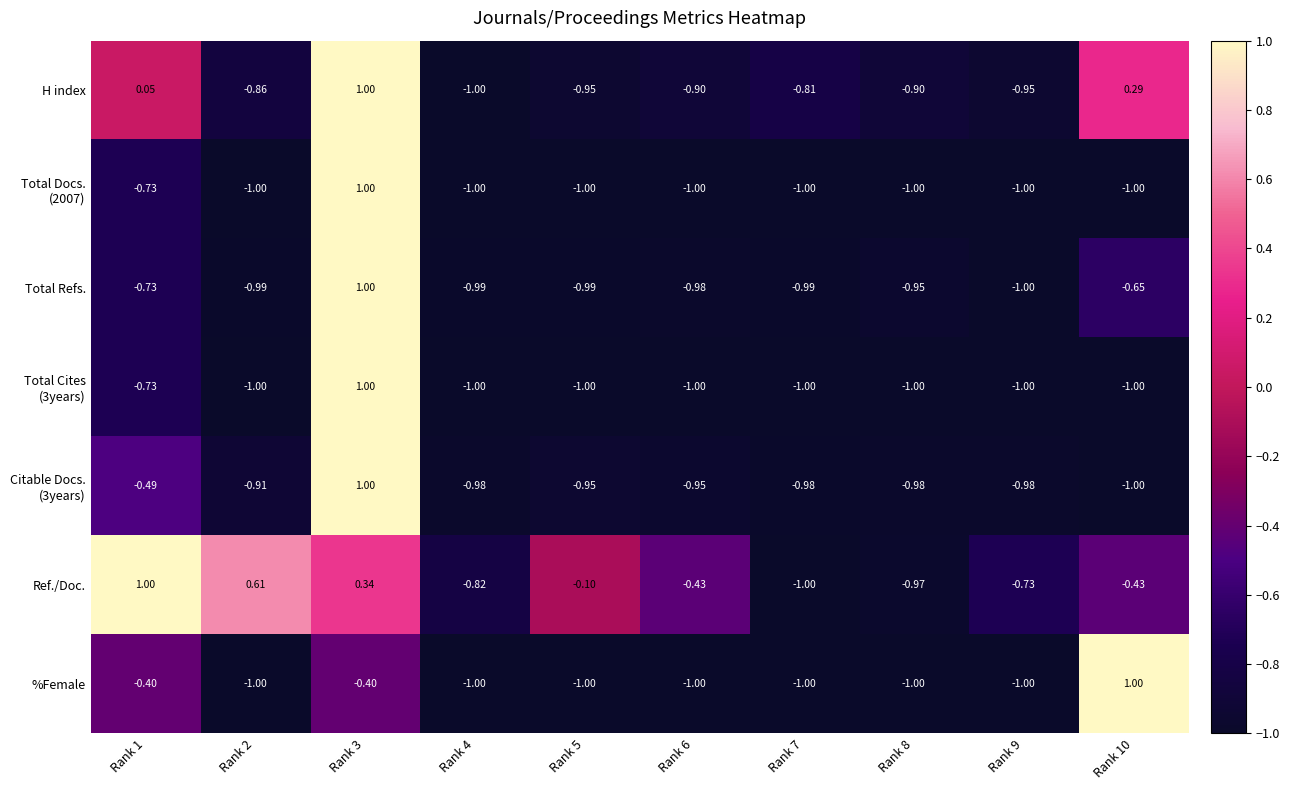

Between Rank 5 and Rank 9, which series saw the biggest shift?

Ref./Doc.